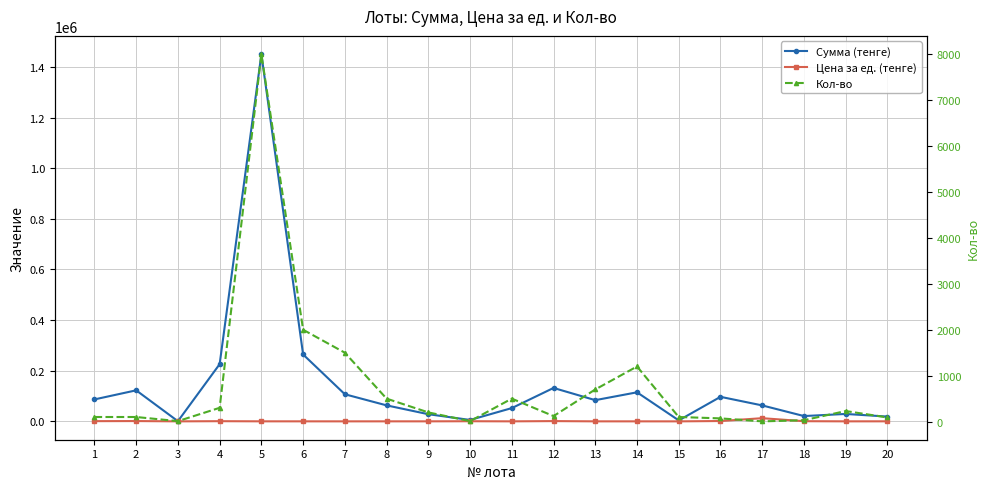

The Сумма (тенге) series shows 137998.8 at 13. True or false?

False